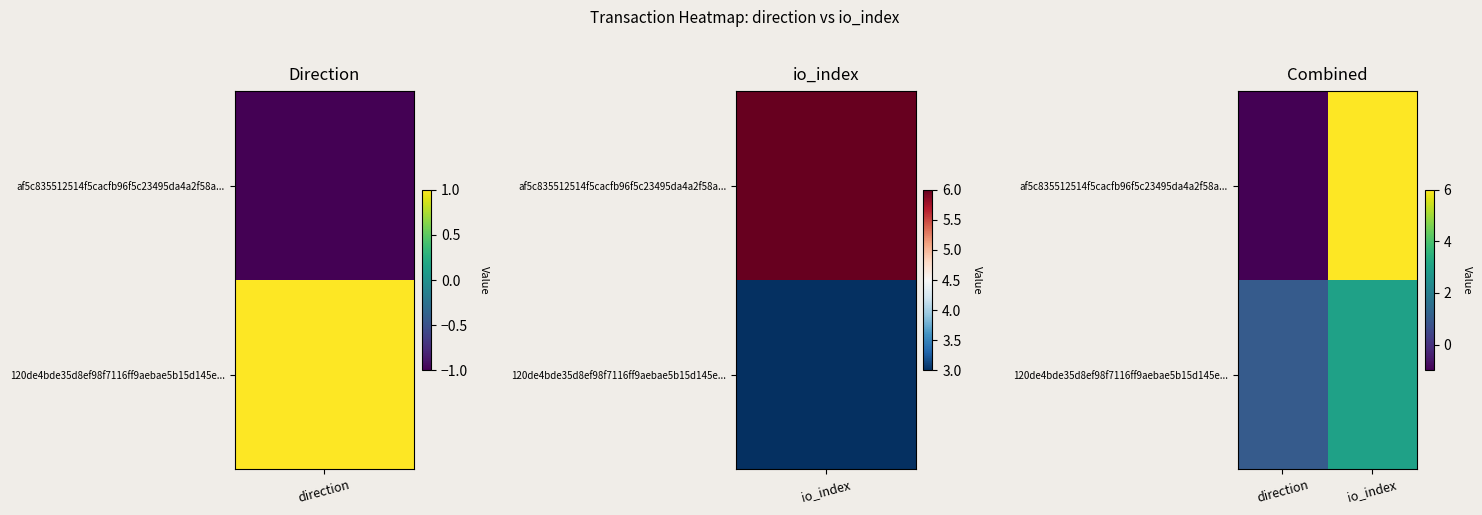

What is the greatest value displayed?

6